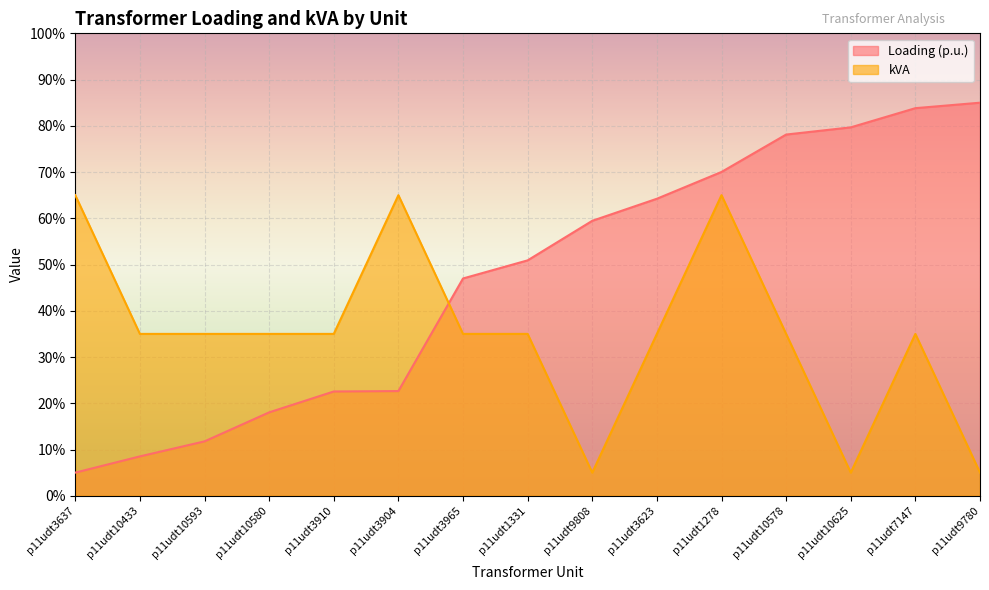

What is the difference between the maximum and minimum values in the Loading (p.u.) series?

80.0